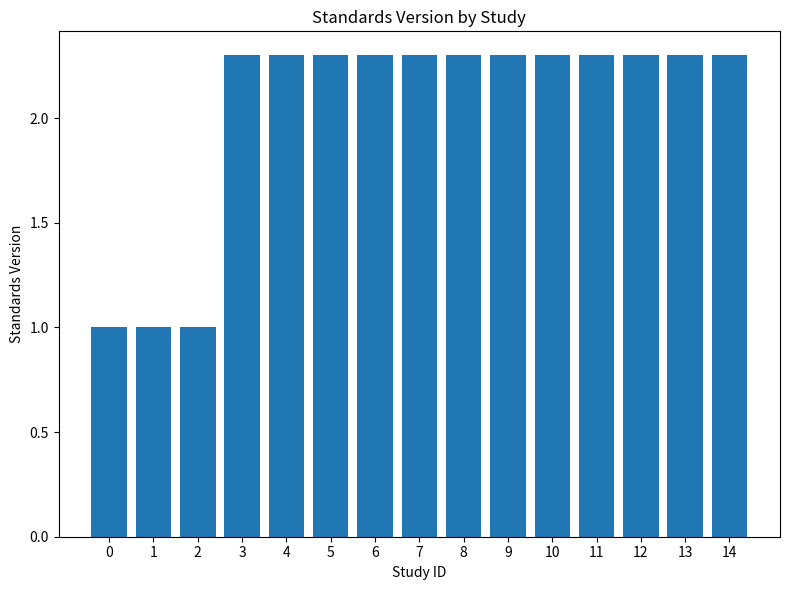

What is the sum of all values?

30.6